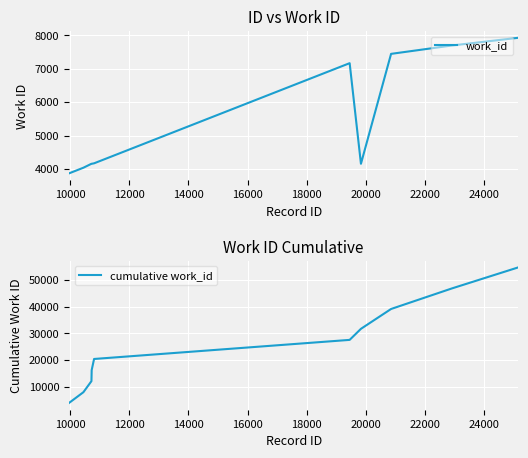

What is the minimum value for work_id?

3866